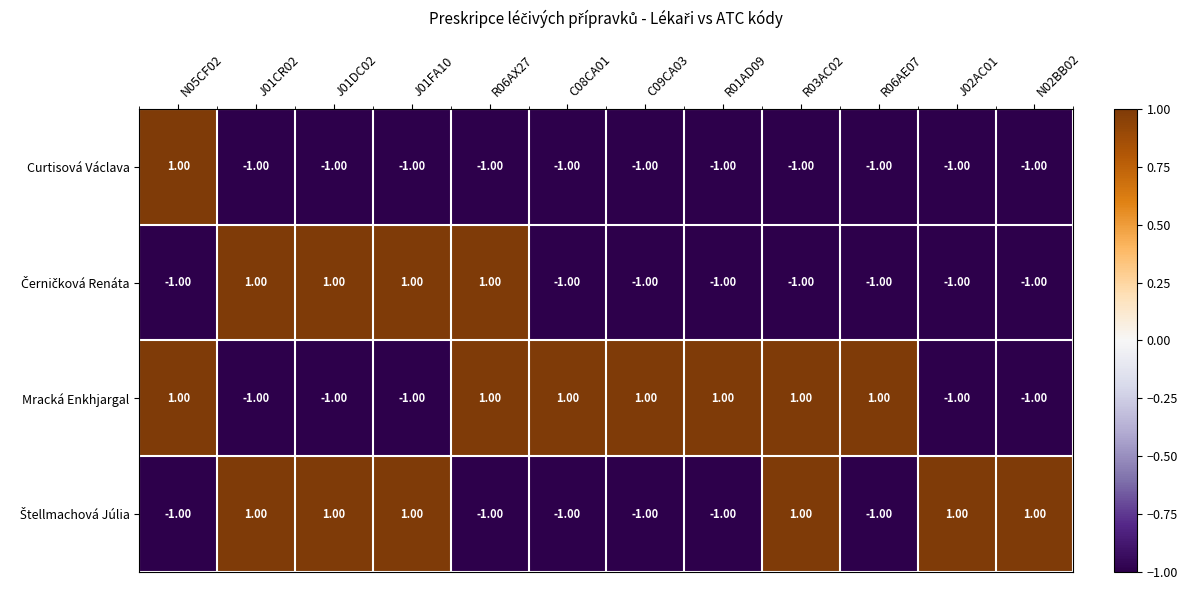

How many values in the Curtisová Václava series exceed -1?

1